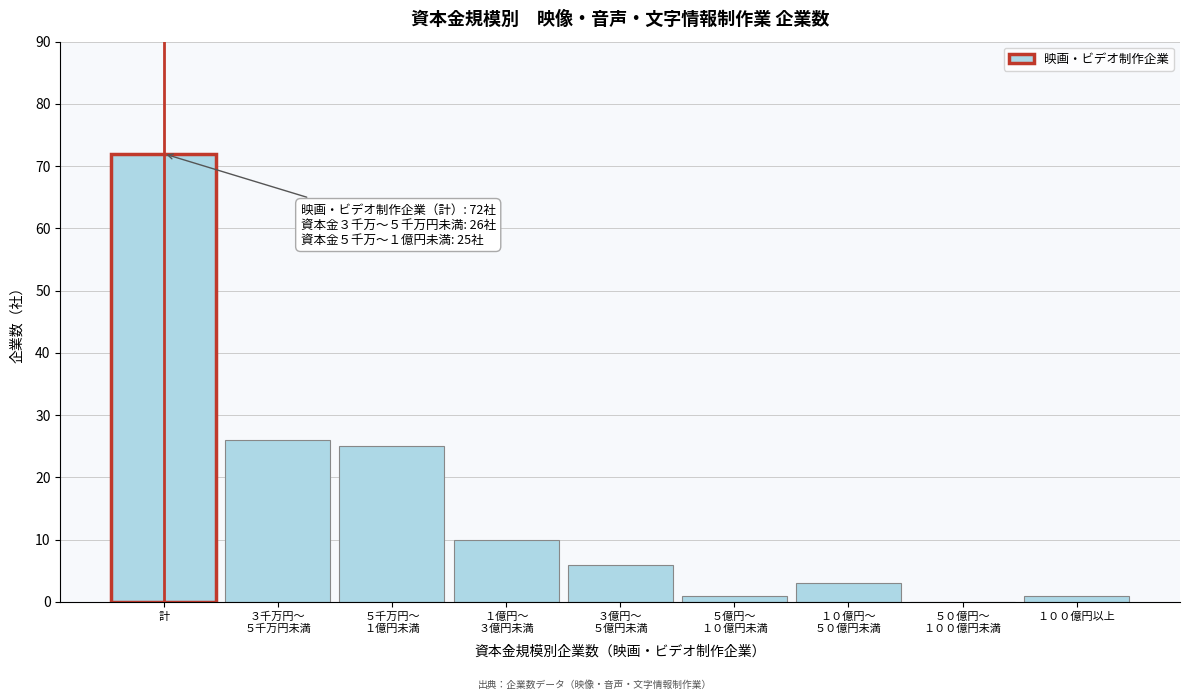

What value does the data have at 計, to the nearest 5?

70